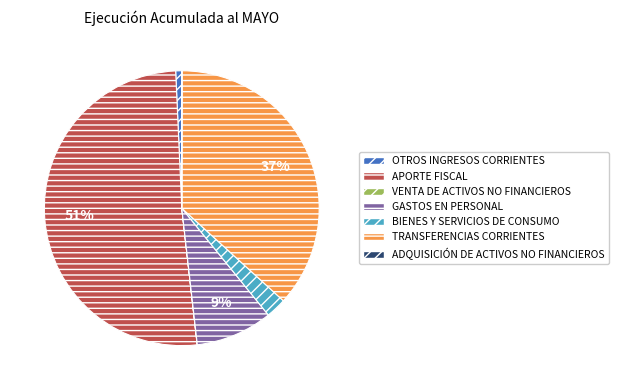

Which slice represents more than half of the pie?

APORTE FISCAL